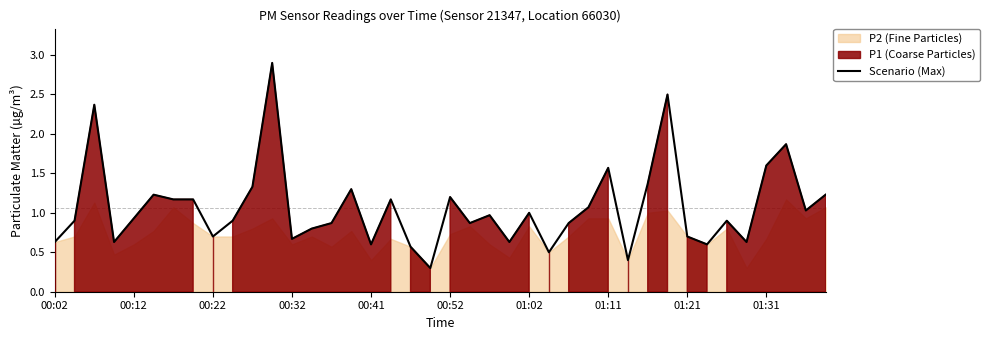

What is the value of the 40th point from the left?

1.2